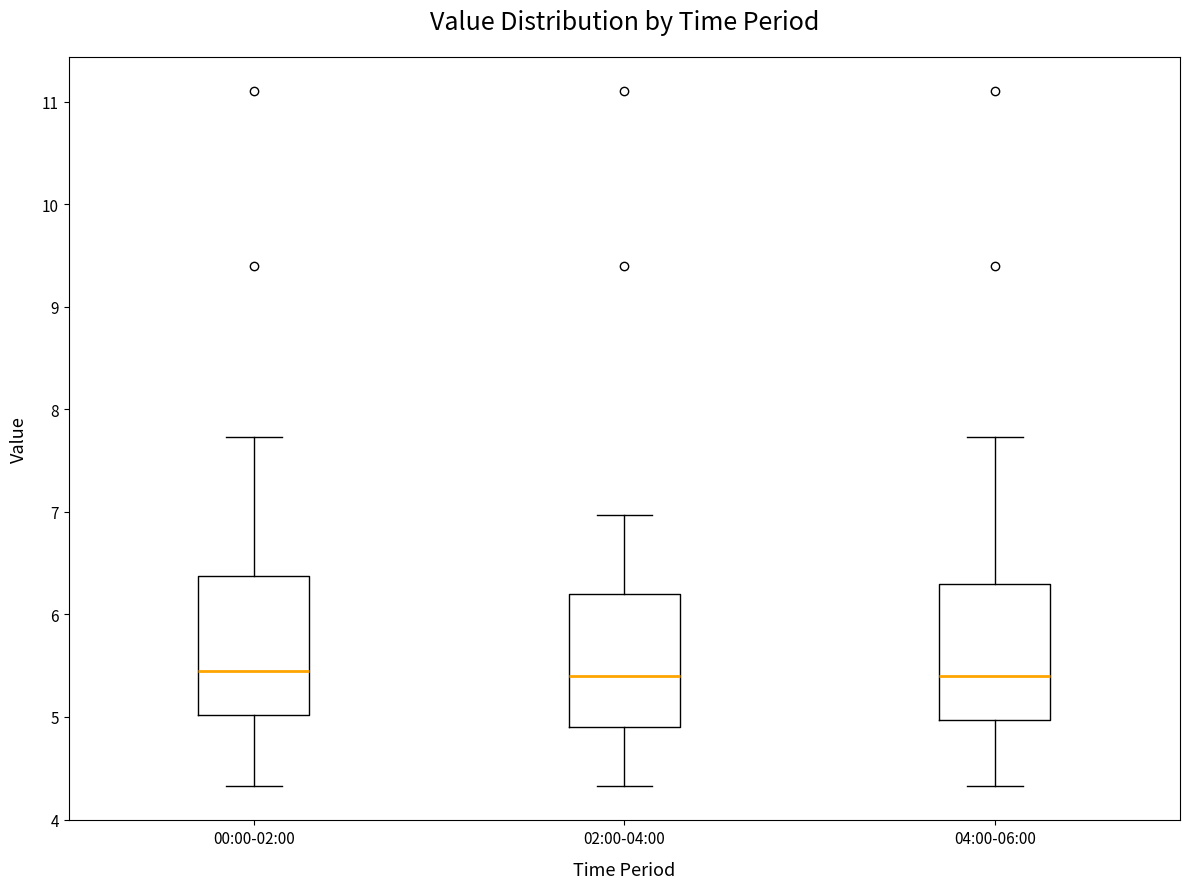

Reading left to right, read every box against the y-axis: the position of its median line, the range the box covers, and the ends of its whiskers. The values are not printed on the chart, so give them approximately, as read against the axis.

00:00-02:00: median 5.5, box 5.0 to 6.4, whiskers 4.3 to 7.7
02:00-04:00: median 5.4, box 4.9 to 6.2, whiskers 4.3 to 7.0
04:00-06:00: median 5.4, box 5.0 to 6.3, whiskers 4.3 to 7.7